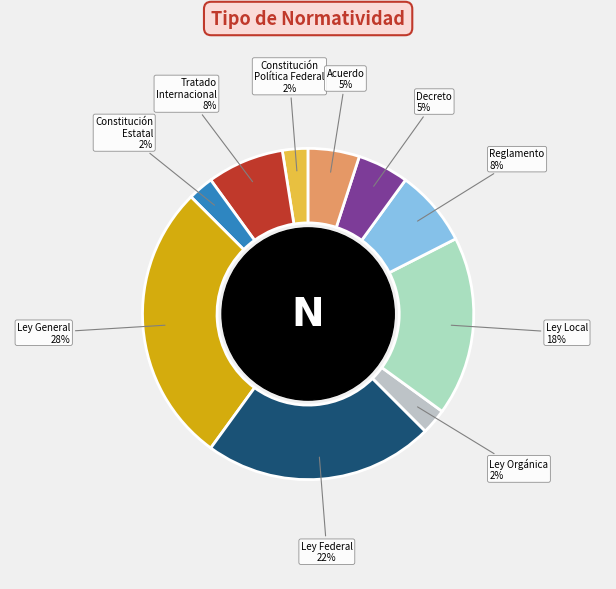

To the nearest percent, what percentage of the pie is Ley Federal?

22%